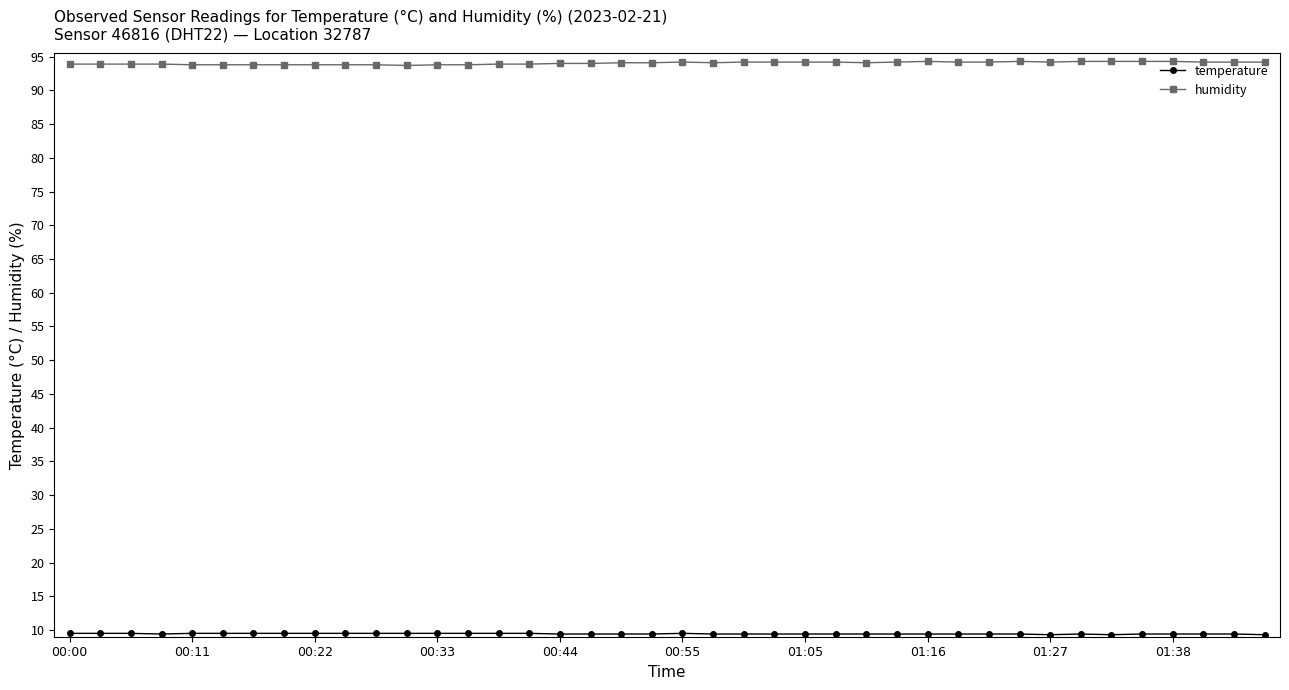

Which series has the largest total across all categories?

humidity